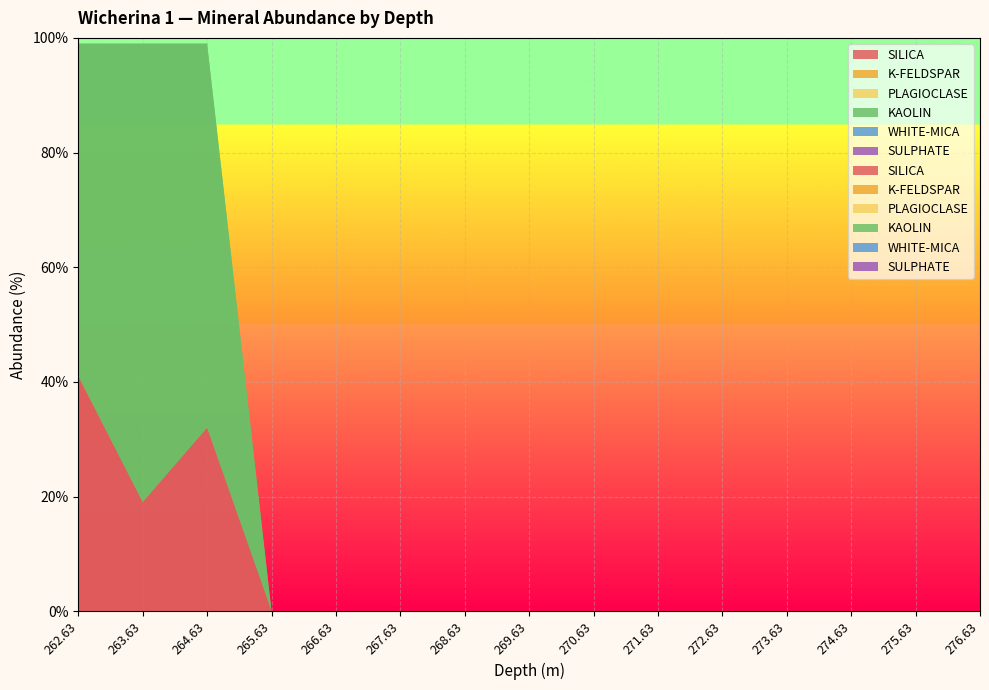

Reading right to left, list all the values displayed in this chart.

SILICA: 276.63=0	275.63=0	274.63=0	273.63=0	272.63=0	271.63=0	270.63=0	269.63=0	268.63=0	267.63=0	266.63=0	265.63=0	264.63=32	263.63=19	262.63=41
K-FELDSPAR: 276.63=0	275.63=0	274.63=0	273.63=0	272.63=0	271.63=0	270.63=0	269.63=0	268.63=0	267.63=0	266.63=0	265.63=0	264.63=0	263.63=0	262.63=0
PLAGIOCLASE: 276.63=0	275.63=0	274.63=0	273.63=0	272.63=0	271.63=0	270.63=0	269.63=0	268.63=0	267.63=0	266.63=0	265.63=0	264.63=0	263.63=0	262.63=0
KAOLIN: 276.63=0	275.63=0	274.63=0	273.63=0	272.63=0	271.63=0	270.63=0	269.63=0	268.63=0	267.63=0	266.63=0	265.63=0	264.63=67	263.63=80	262.63=58
WHITE-MICA: 276.63=0	275.63=0	274.63=0	273.63=0	272.63=0	271.63=0	270.63=0	269.63=0	268.63=0	267.63=0	266.63=0	265.63=0	264.63=0	263.63=0	262.63=0
SULPHATE: 276.63=0	275.63=0	274.63=0	273.63=0	272.63=0	271.63=0	270.63=0	269.63=0	268.63=0	267.63=0	266.63=0	265.63=0	264.63=0	263.63=0	262.63=0